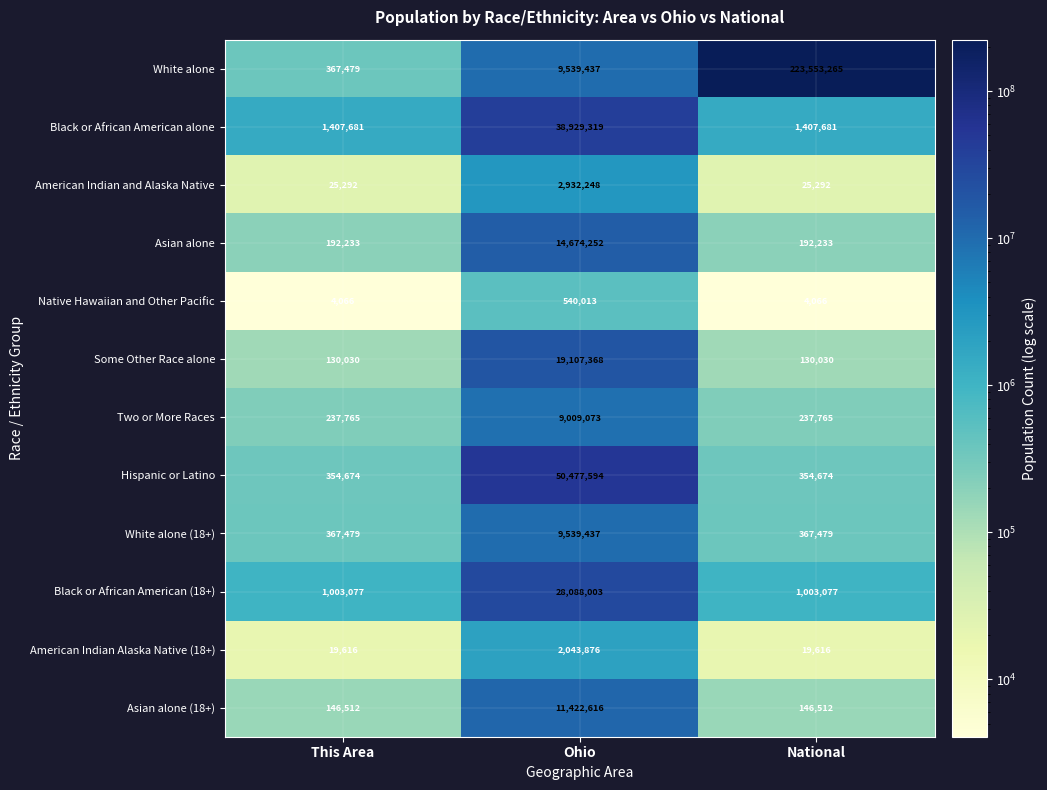

True or false: Black or African American alone has a value of 1407681 at This Area.

True